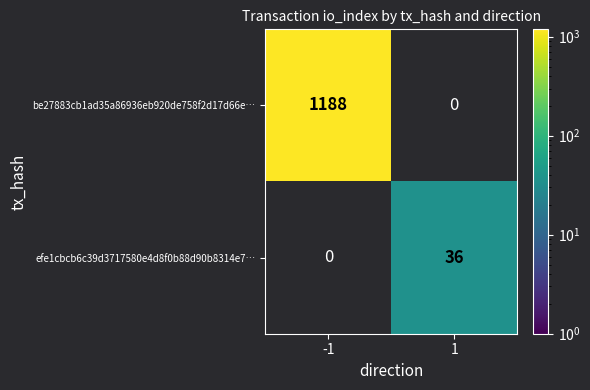

Is the value of be27883cb1ad35a86936eb920de758f2d17d66e… at -1 greater than the value of efe1cbcb6c39d3717580e4d8f0b88d90b8314e7… at 1?

Yes